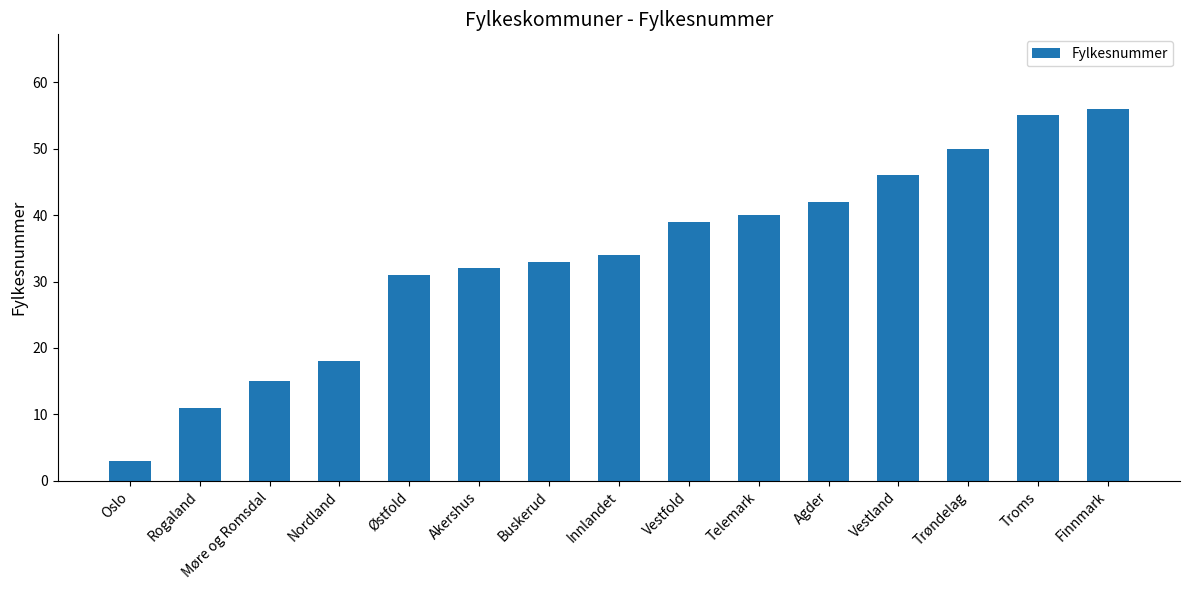

Rank the categories by value from highest to lowest.

Finnmark, Troms, Trøndelag, Vestland, Agder, Telemark, Vestfold, Innlandet, Buskerud, Akershus, Østfold, Nordland, Møre og Romsdal, Rogaland, Oslo